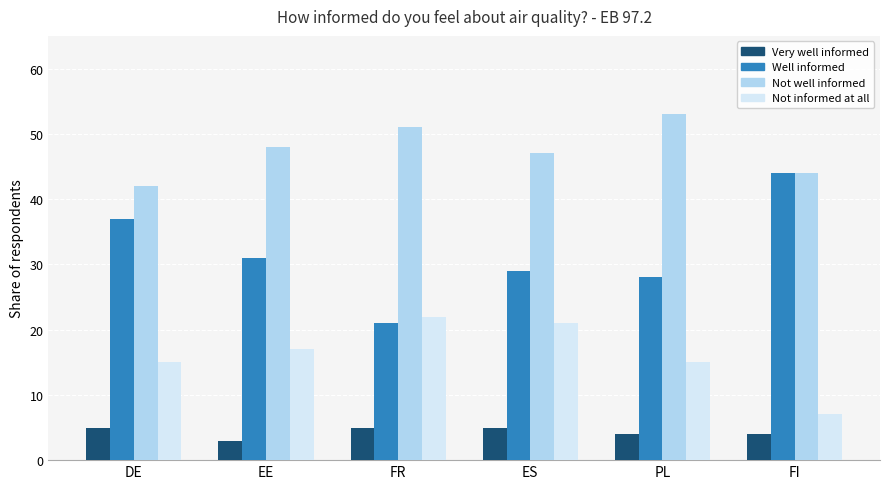

Does the chart contain any negative values?

No